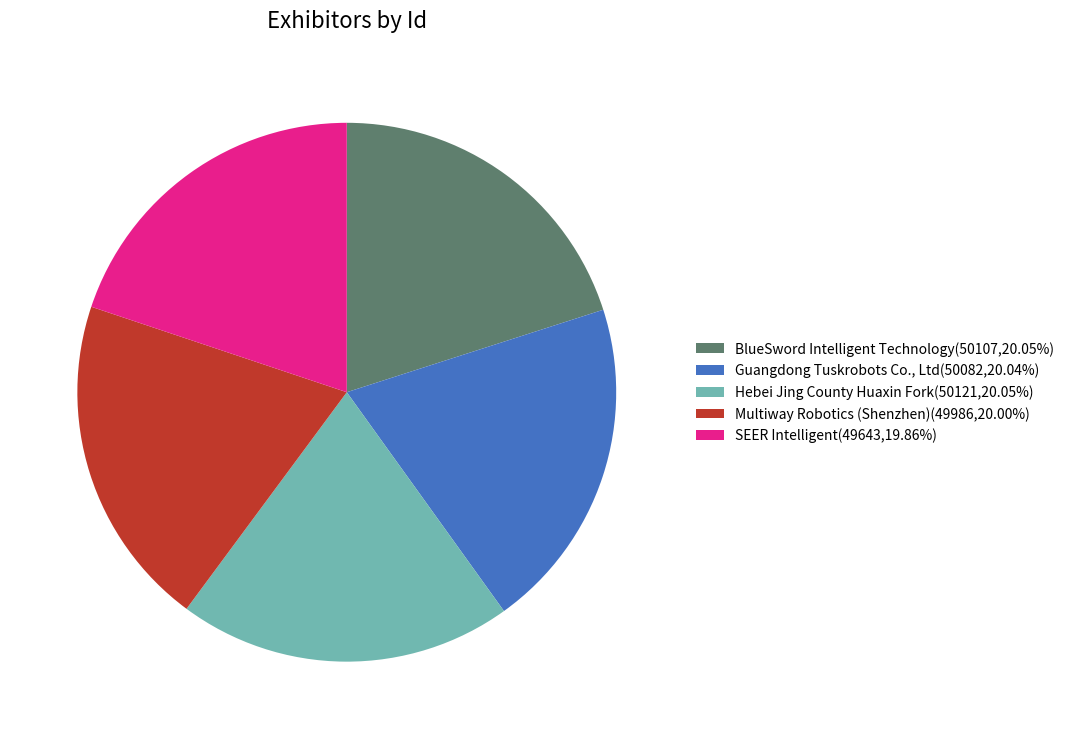

Approximately how many times larger is the value at Hebei Jing County Huaxin Fork(50121,20.05%) compared to Multiway Robotics (Shenzhen)(49986,20.00%)?

1.0